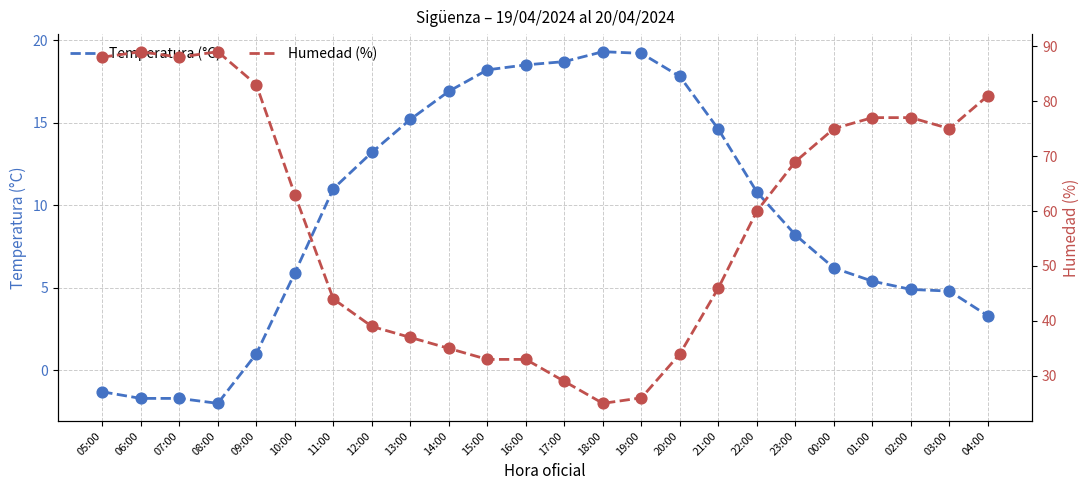

What is the total value across all series at 20:00?

51.8